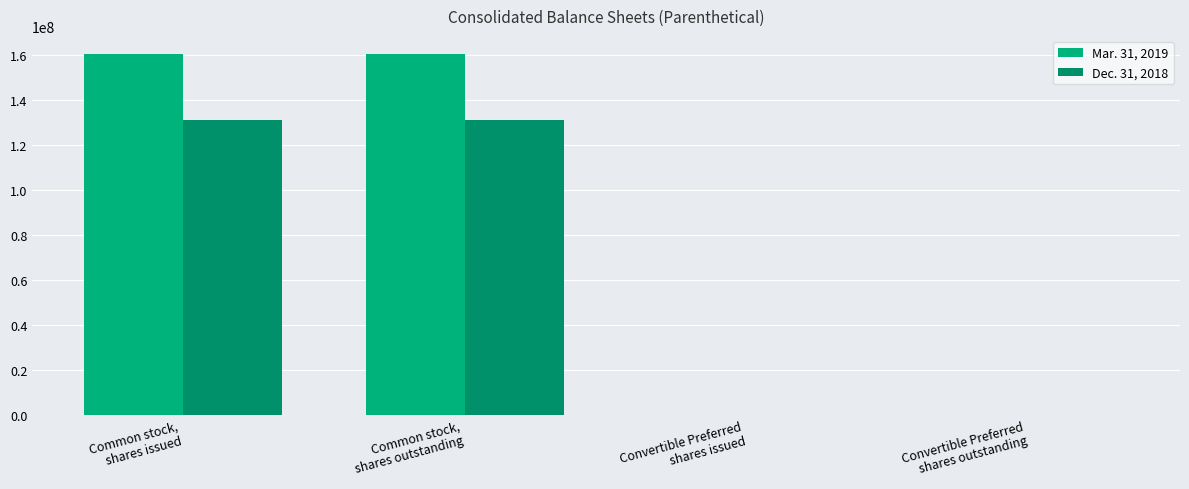

Reading left to right, extract all data points from this chart.

Mar. 31, 2019: 160376983	160376983	4546	4546
Dec. 31, 2018: 131170840	131170840	0	0